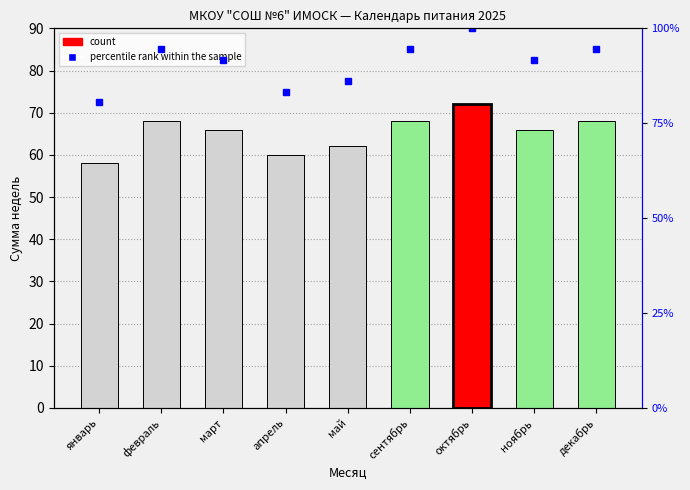

Between сентябрь and ноябрь, which is larger?

сентябрь